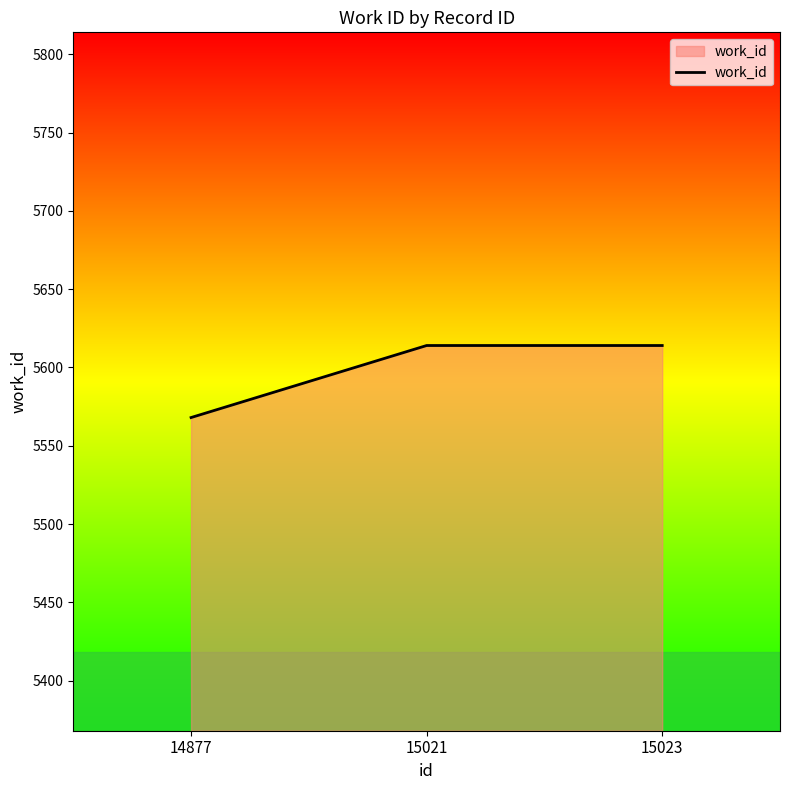

True or false: the data shows 10093 at 15021.

False